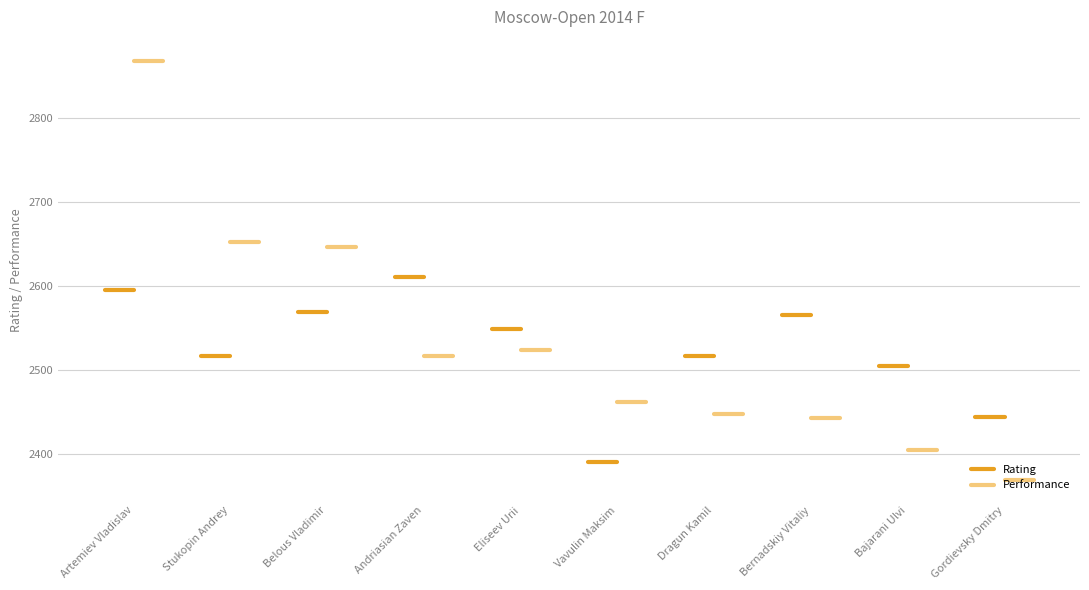

What is the label of the 2nd point from the left?

Stukopin Andrey